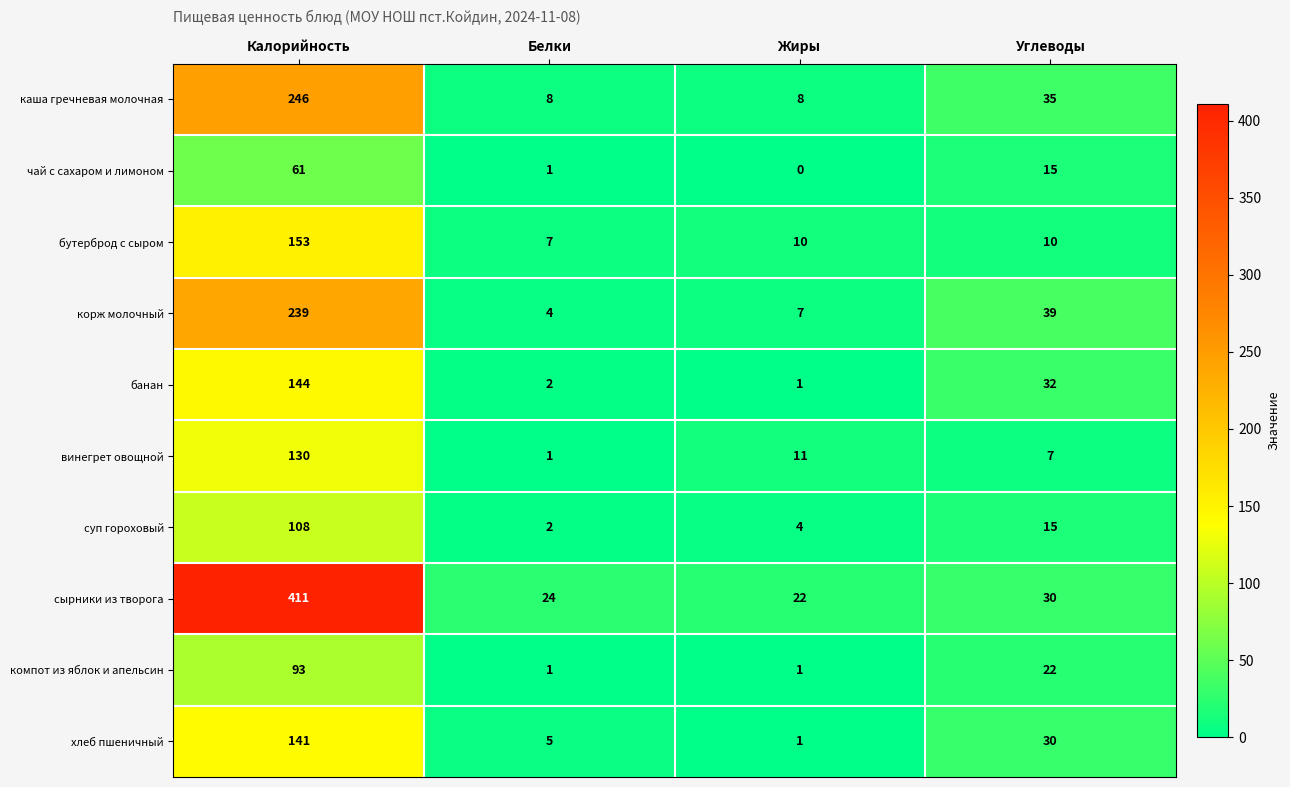

What is the maximum value shown in the chart?

411